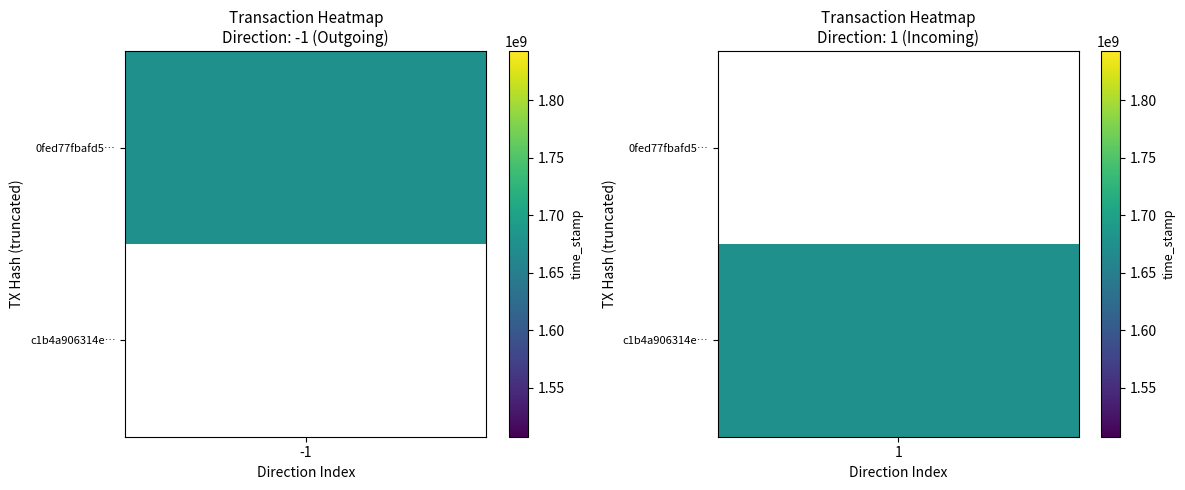

At time_stamp, list the series in order from largest to smallest.

0fed77fbafd5c06a5473643414d8e1ad363a86b, c1b4a906314ead74843198cffde40a24e2e86b7